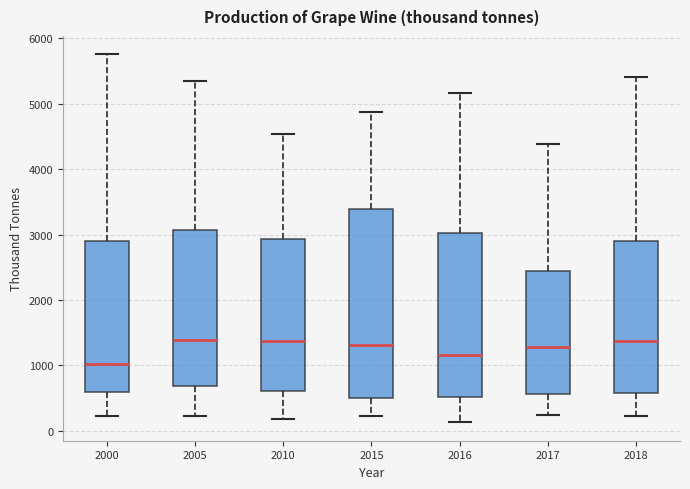

Comparing the boxes themselves (not the whiskers), which one is the tallest?

2015